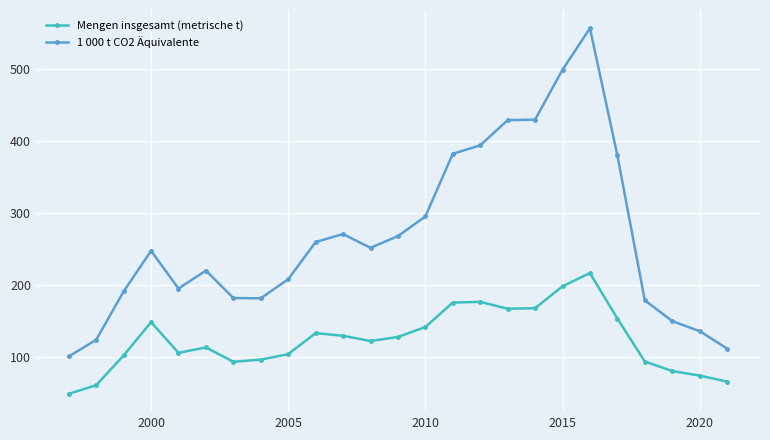

True or false: 1 000 t CO2 Äquivalente has more than 0 interior local peaks.

True